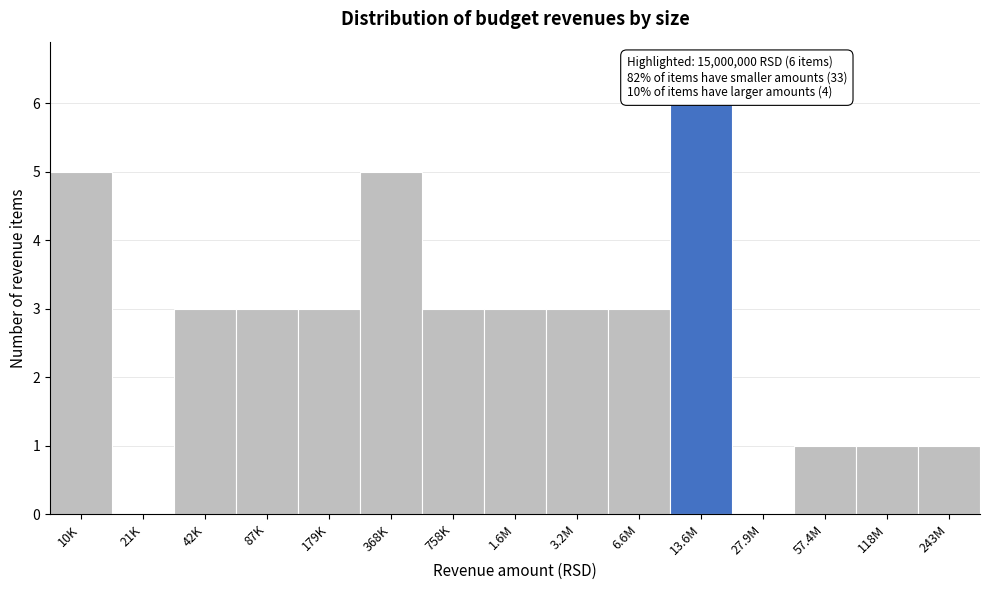

Reading left to right, what are all the values shown in this chart?

10K=5	21K=0	42K=3	87K=3	179K=3	368K=5	758K=3	1.6M=3	3.2M=3	6.6M=3	13.6M=6	27.9M=0	57.4M=1	118M=1	243M=1